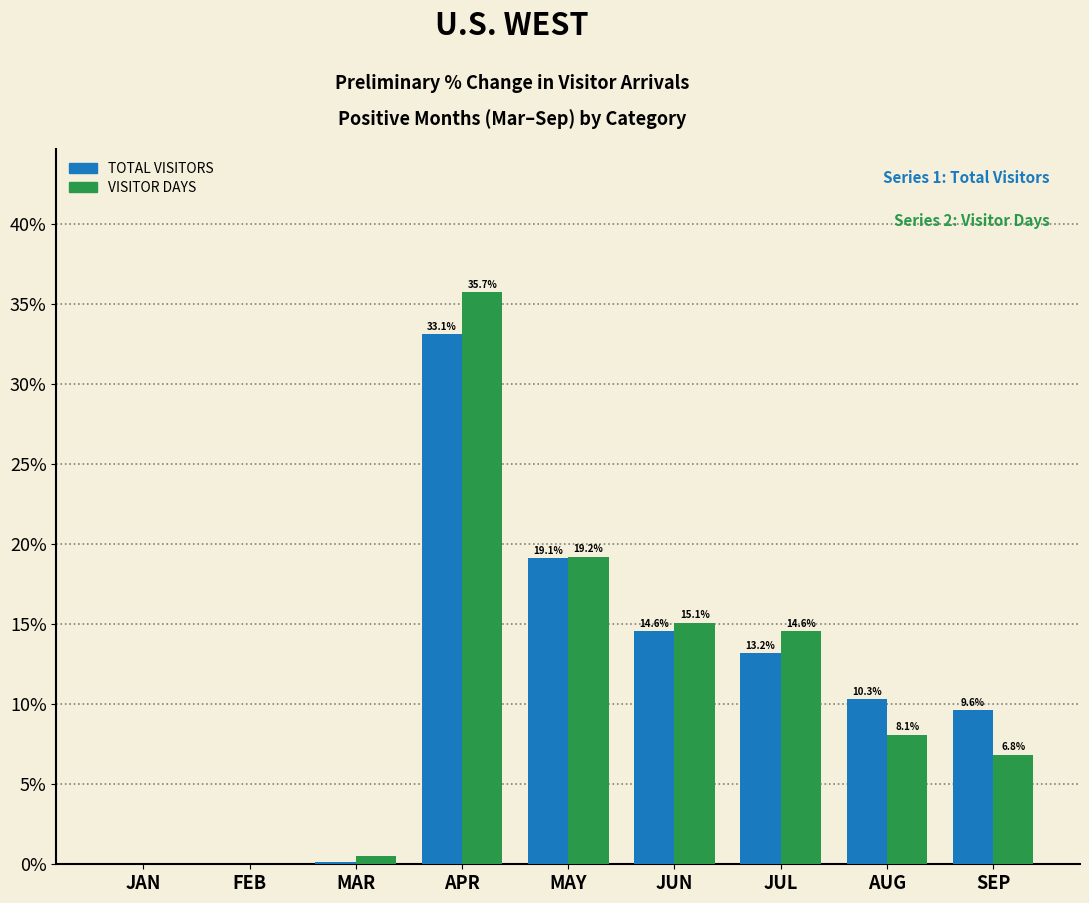

What is the highest value of the VISITOR DAYS series?

35.7